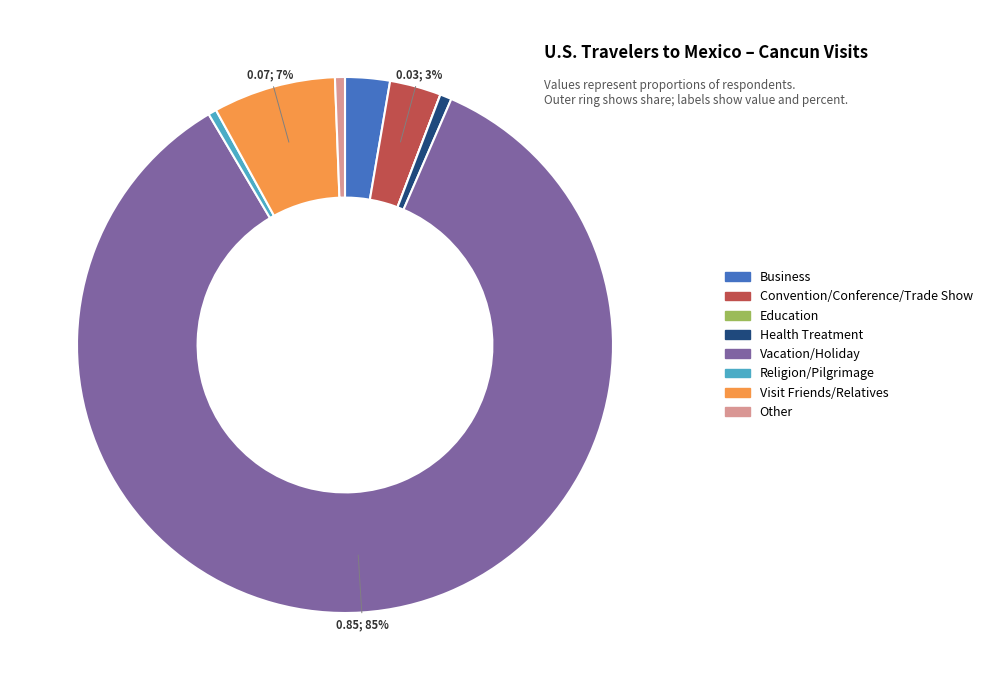

Combined, do Convention/Conference/Trade Show and Business account for over 50%?

No